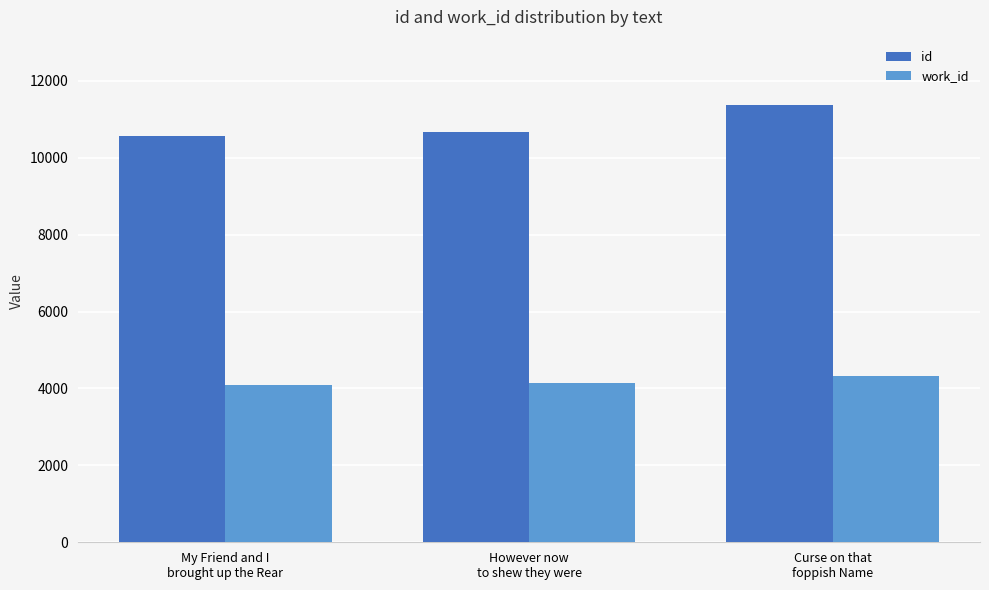

Rank the series at My Friend and I
brought up the Rear from lowest to highest value.

work_id, id